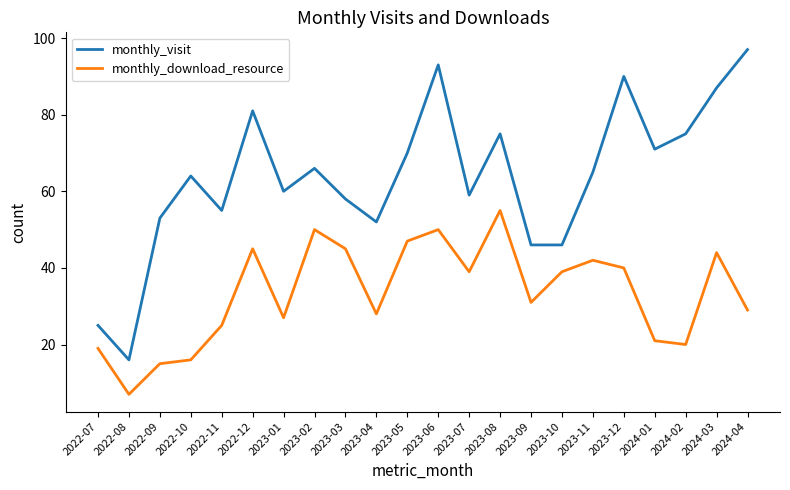

What position from the left is 2023-02?

8